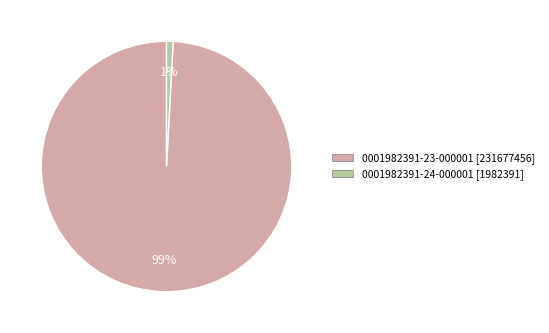

Which category has the smallest portion of the pie?

0001982391-24-000001